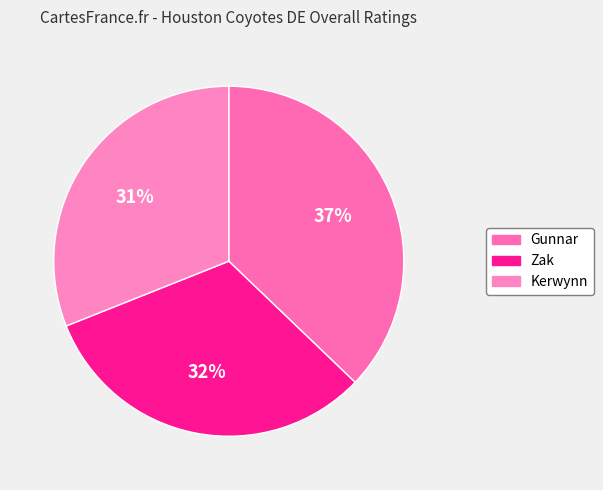

True or false: Kerwynn accounts for 24% of the total.

False